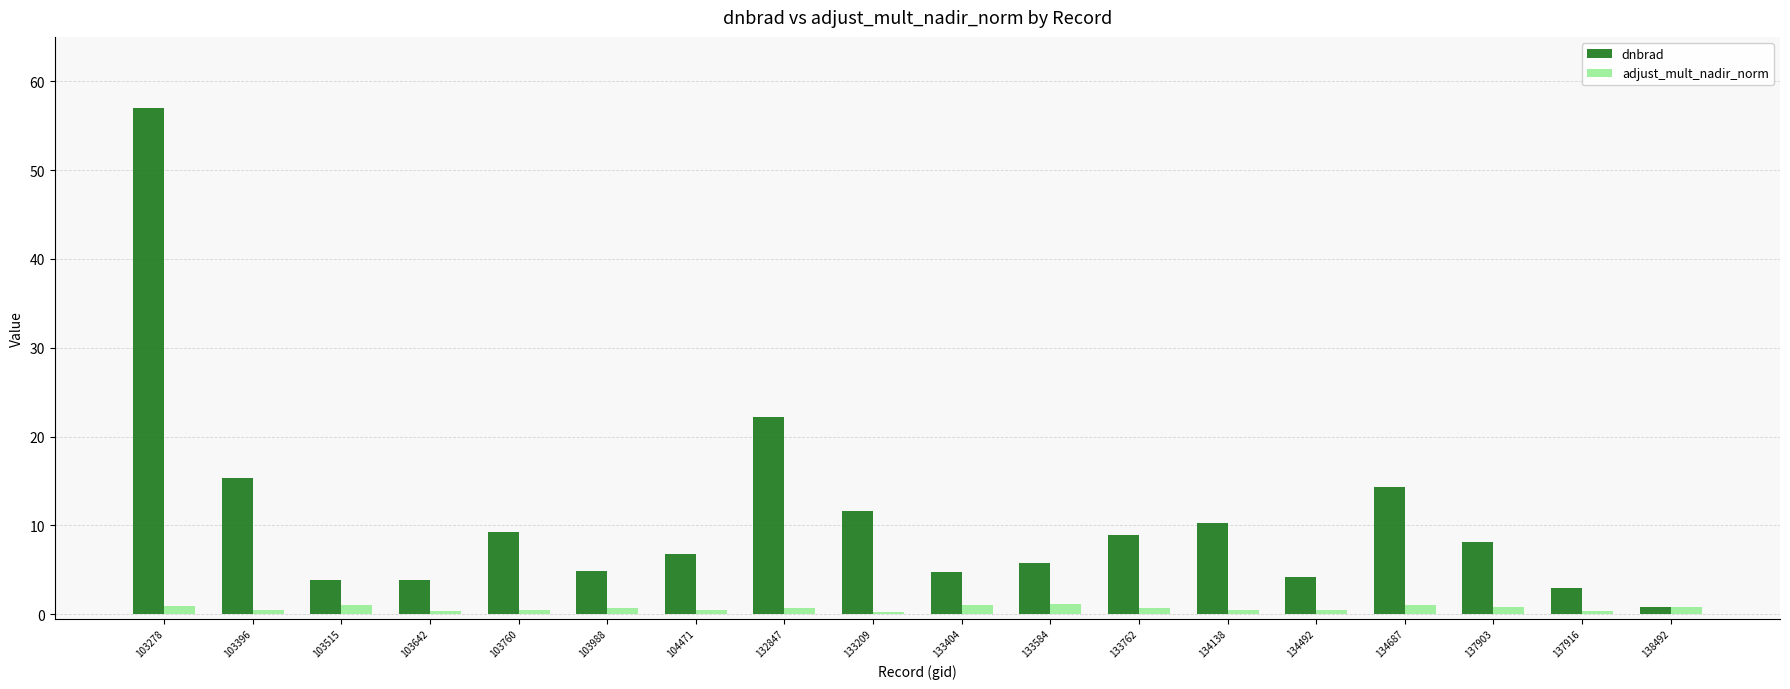

Rank the series by their maximum value, from highest to lowest.

dnbrad, adjust_mult_nadir_norm